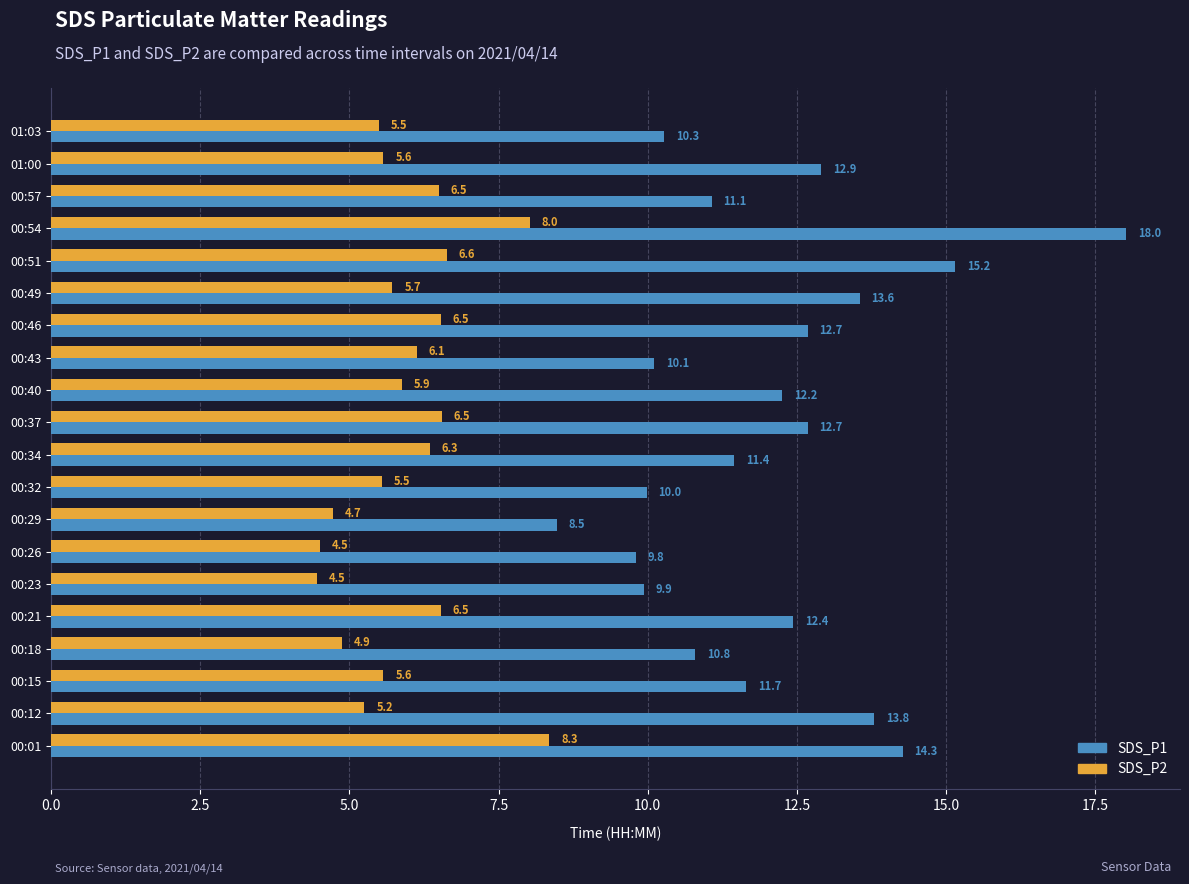

List the series in order of their peak value, lowest first.

SDS_P2, SDS_P1